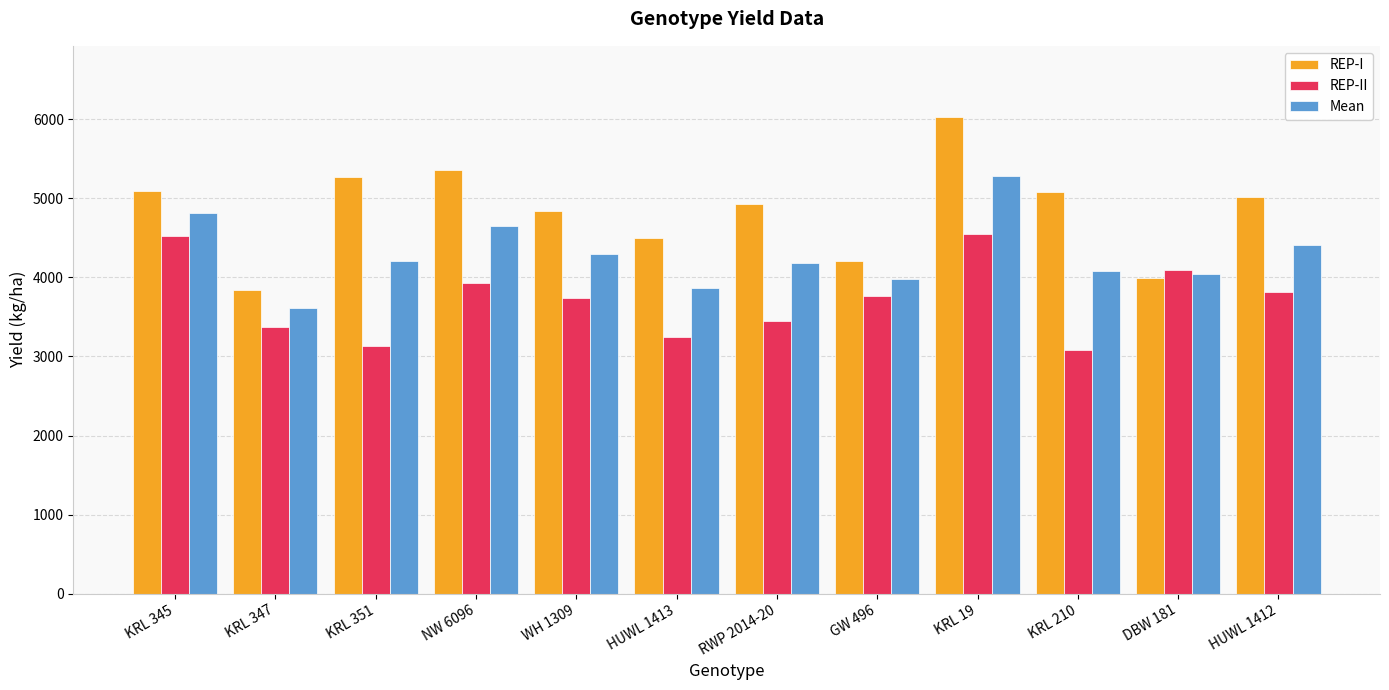

How many data points in REP-II are less than 3759?

6